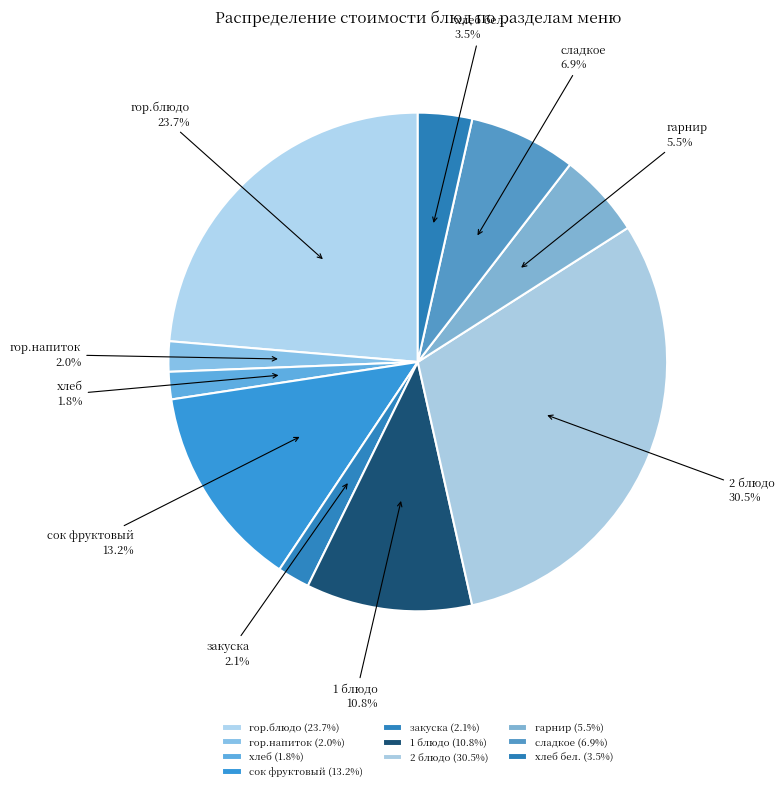

To the nearest percent, what is the difference between the largest and smallest slice percentages?

29%